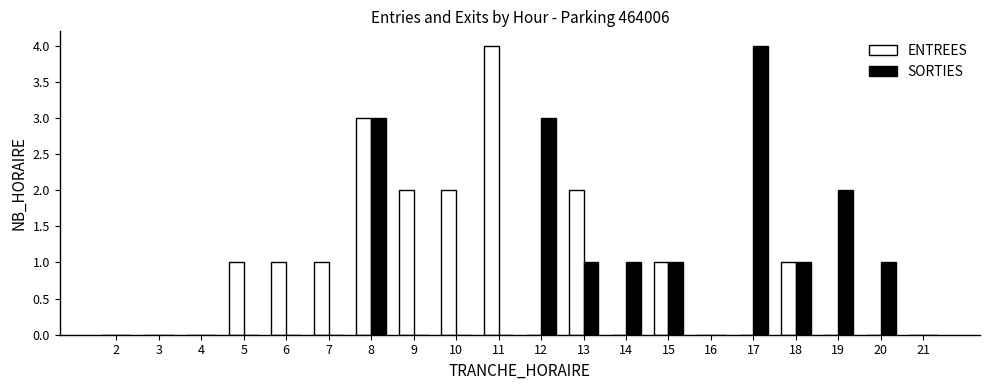

Which series changed the most between 6 and 18?

SORTIES